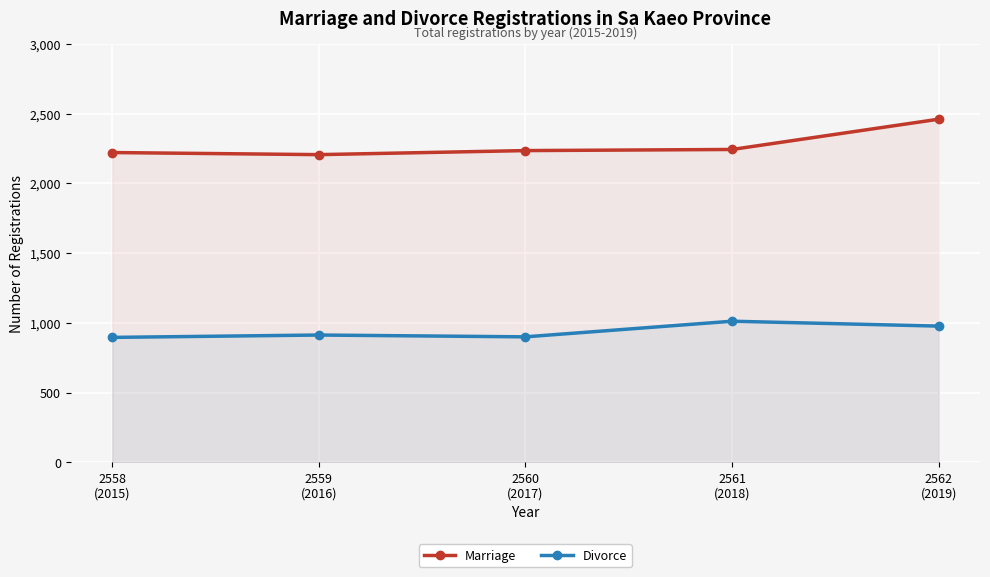

Reading left to right, transcribe all the data shown in this chart.

Marriage: 2221	2206	2235	2243	2460
Divorce: 896	913	900	1012	977